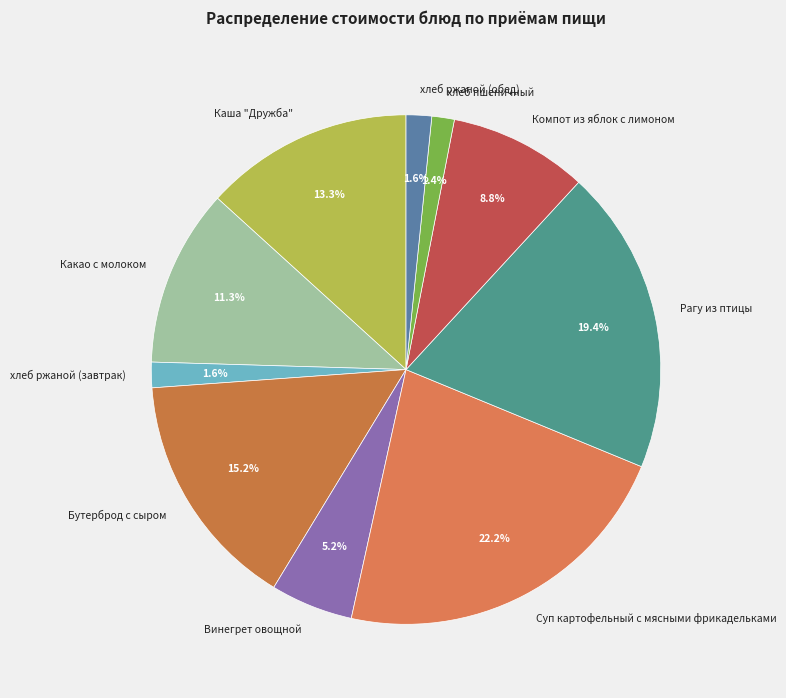

What is the largest slice in the pie chart?

Суп картофельный с мясными фрикадельками